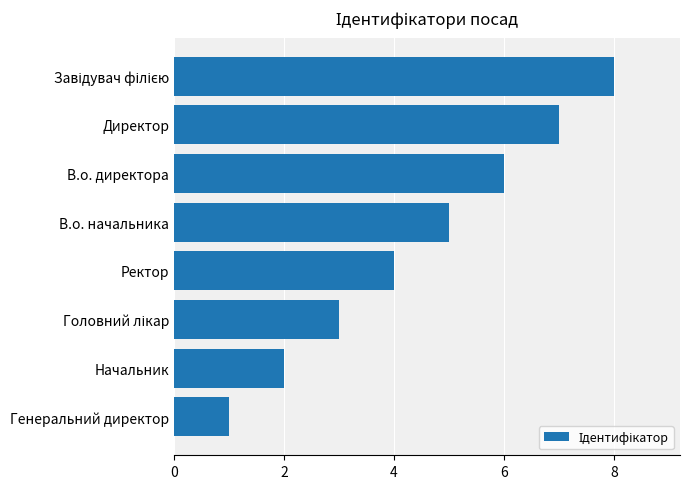

What is the difference between the maximum and minimum values?

7